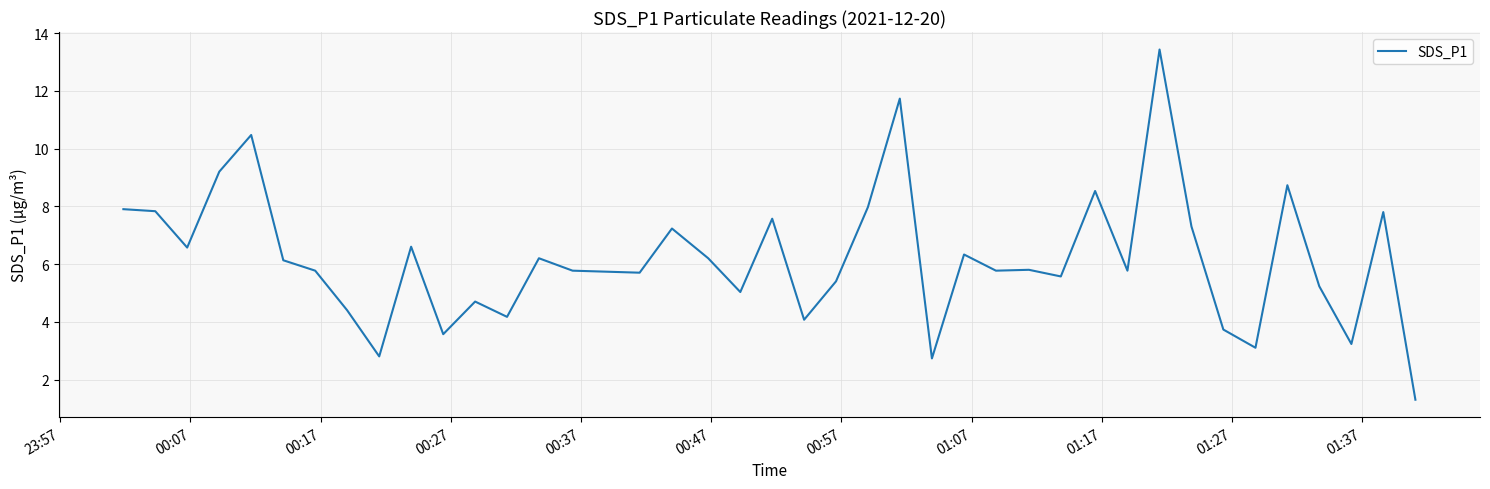

What is the minimum value shown in the chart?

1.3